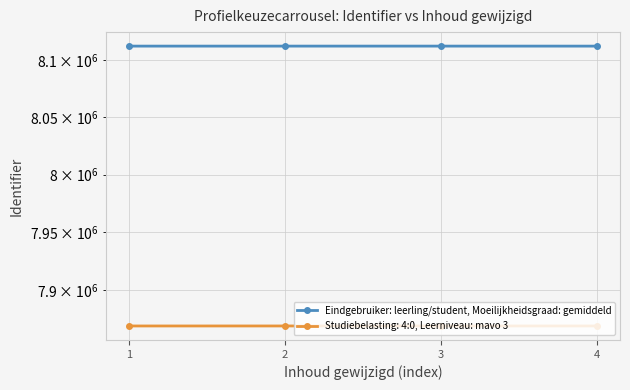

Between 4 and 2, which is larger?

2